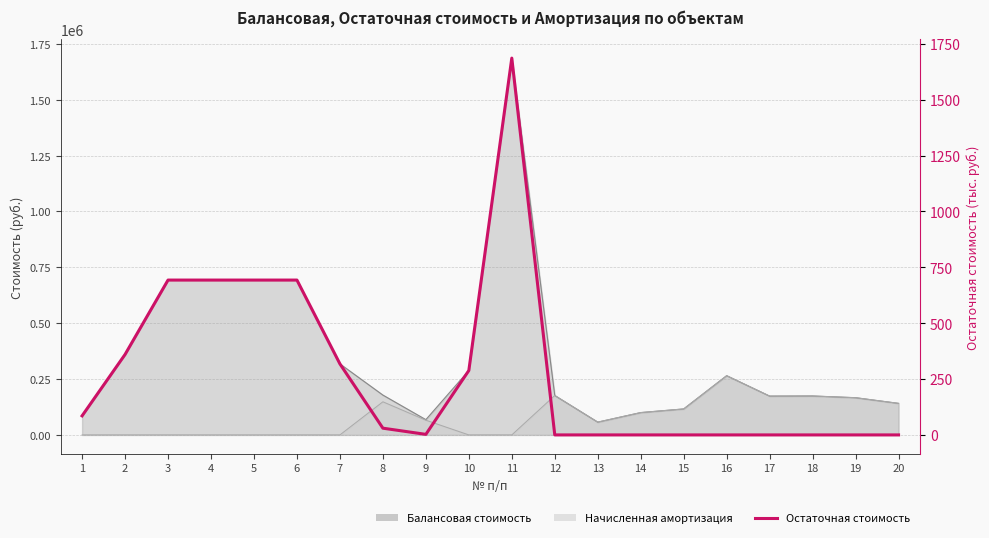

How many data points are above 30?

10